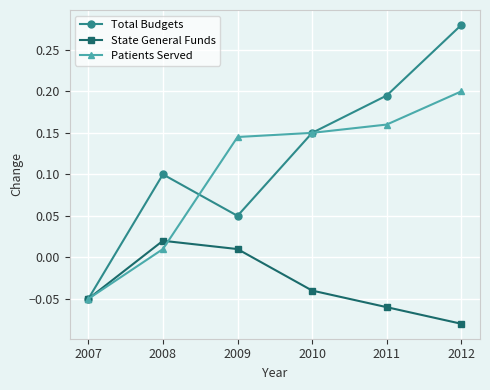

Which category has the lowest value across all series?

2012